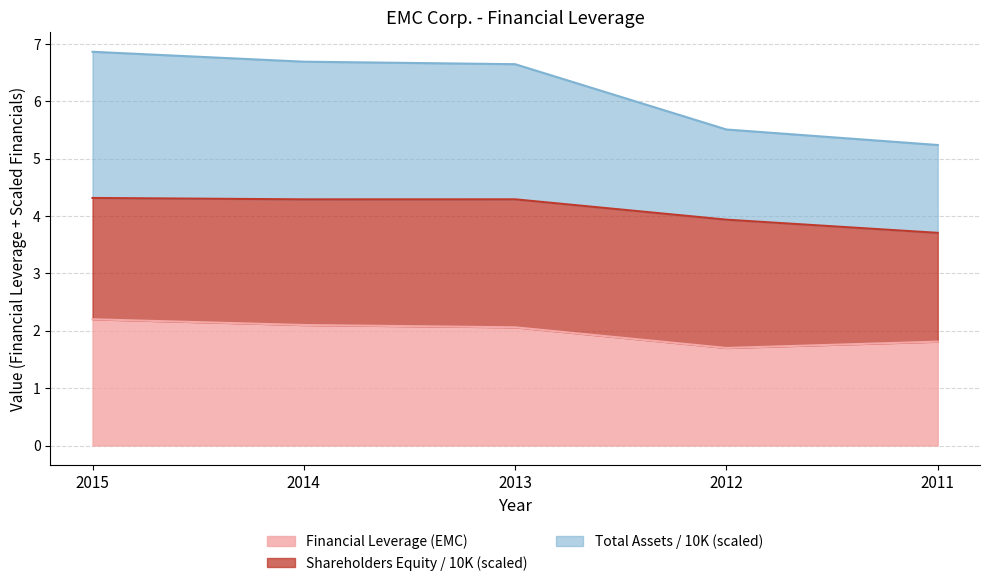

At which label does Total Assets (normalized) reach its minimum?

2011